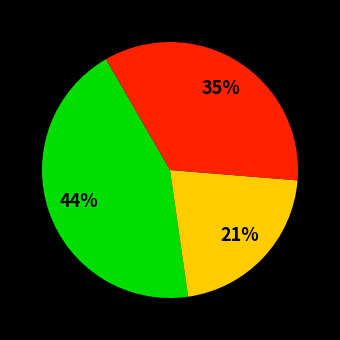

How many slices are in this pie chart?

3